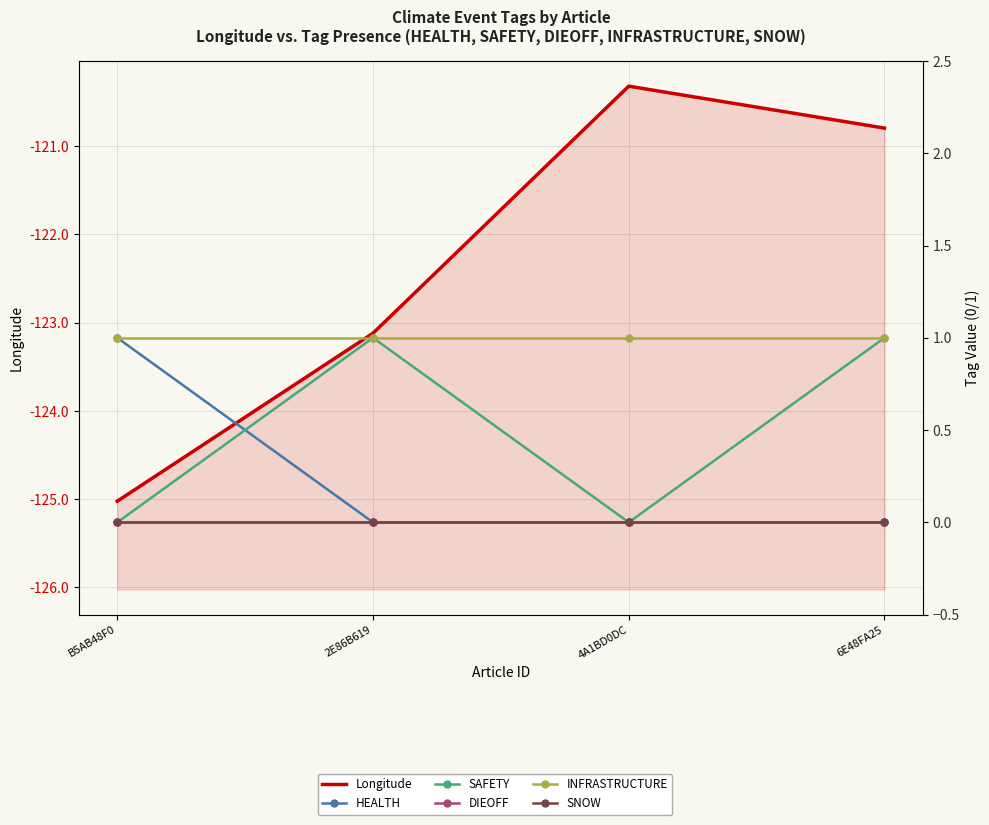

Reading left to right, extract all data points from this chart.

Longitude: B5AB48F0=-125.0	2E86B619=-123.1	4A1BD0DC=-120.3	6E48FA25=-120.8
HEALTH: B5AB48F0=1.0	2E86B619=0.0	4A1BD0DC=0.0	6E48FA25=0.0
SAFETY: B5AB48F0=0.0	2E86B619=1.0	4A1BD0DC=0.0	6E48FA25=1.0
DIEOFF: B5AB48F0=0.0	2E86B619=0.0	4A1BD0DC=0.0	6E48FA25=0.0
INFRASTRUCTURE: B5AB48F0=1.0	2E86B619=1.0	4A1BD0DC=1.0	6E48FA25=1.0
SNOW: B5AB48F0=0.0	2E86B619=0.0	4A1BD0DC=0.0	6E48FA25=0.0